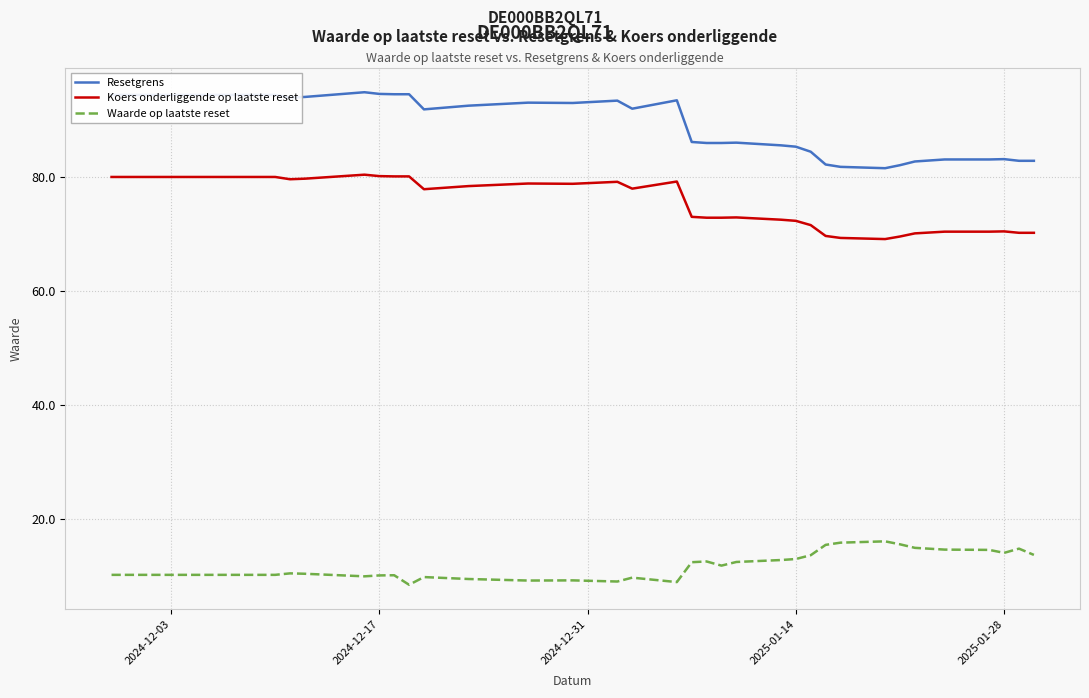

What is the minimum value for Waarde op laatste reset?

8.4